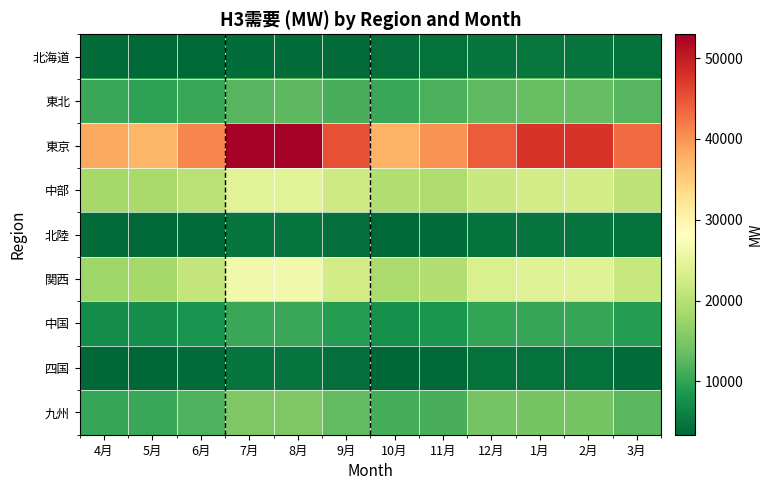

What is the difference between the highest and lowest values at 7月?

48859.5